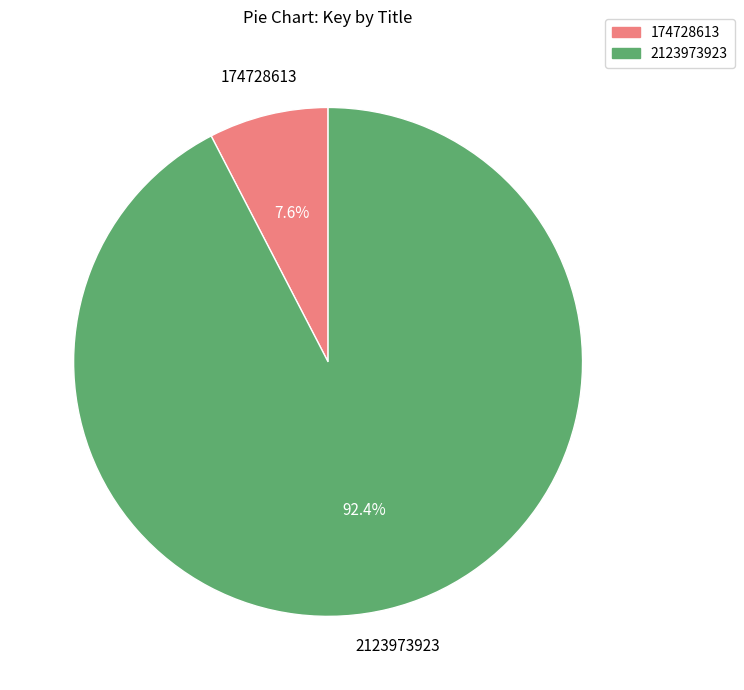

True or false: 2123973923 accounts for 98% of the total.

False